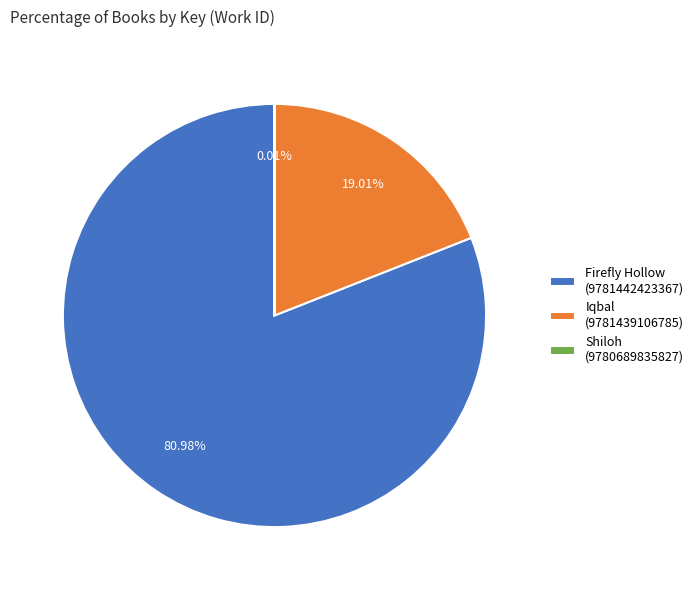

Do Iqbal (9781439106785) and Firefly Hollow (9781442423367) together represent more than half of the pie?

Yes